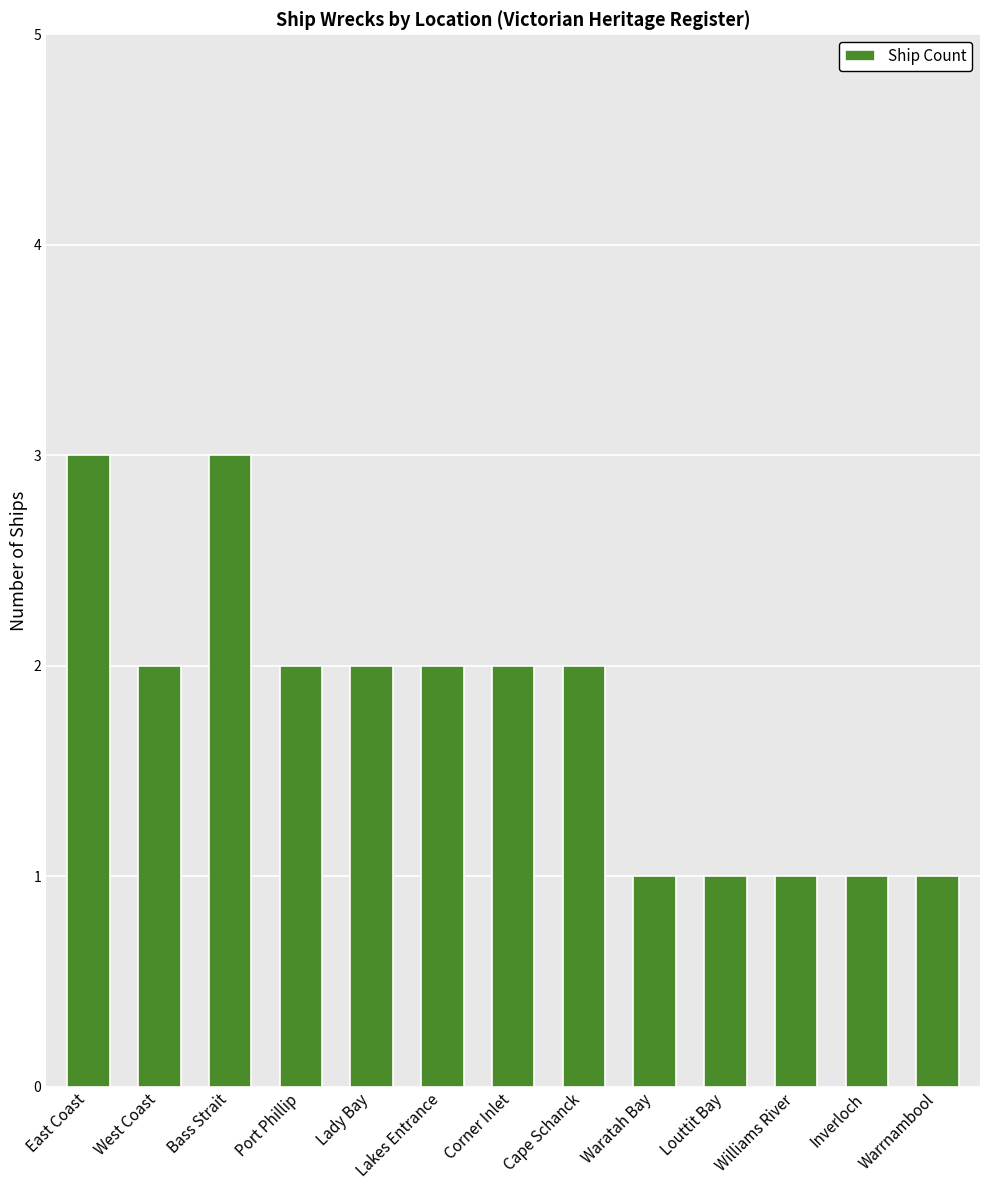

Which has a higher value, Bass Strait or Lakes Entrance?

Bass Strait